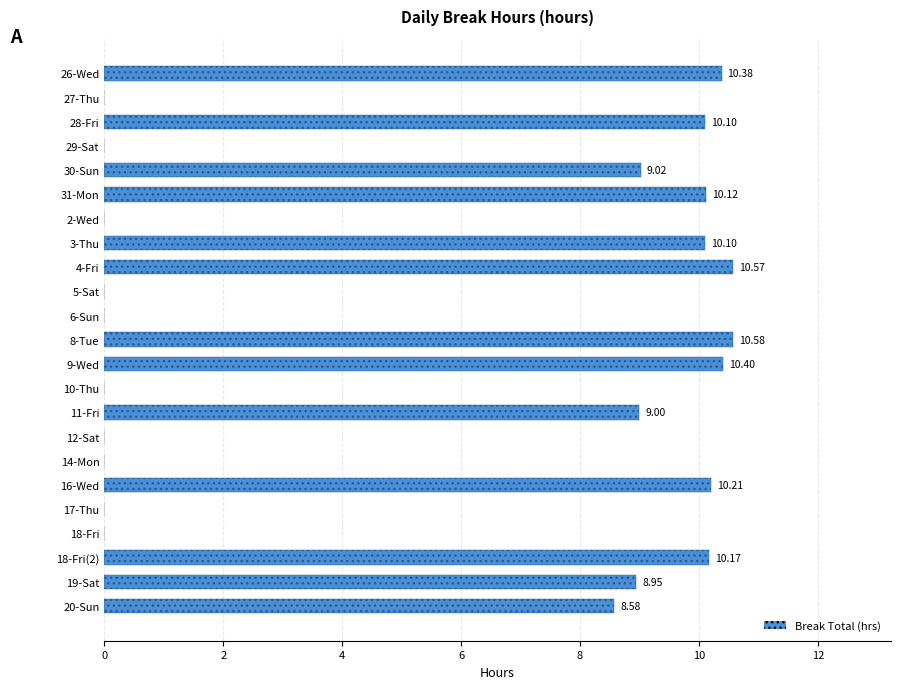

What is the sum of the values at 11-Fri and 2-Wed?

9.0